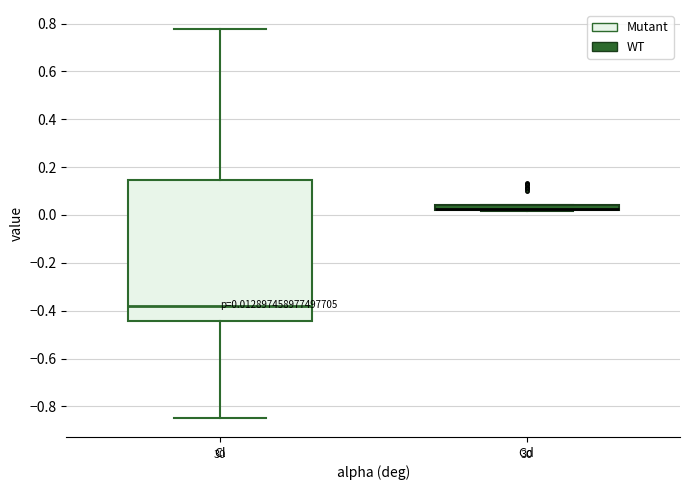

Which box is the tallest, from its lower edge to its upper edge?

Cl